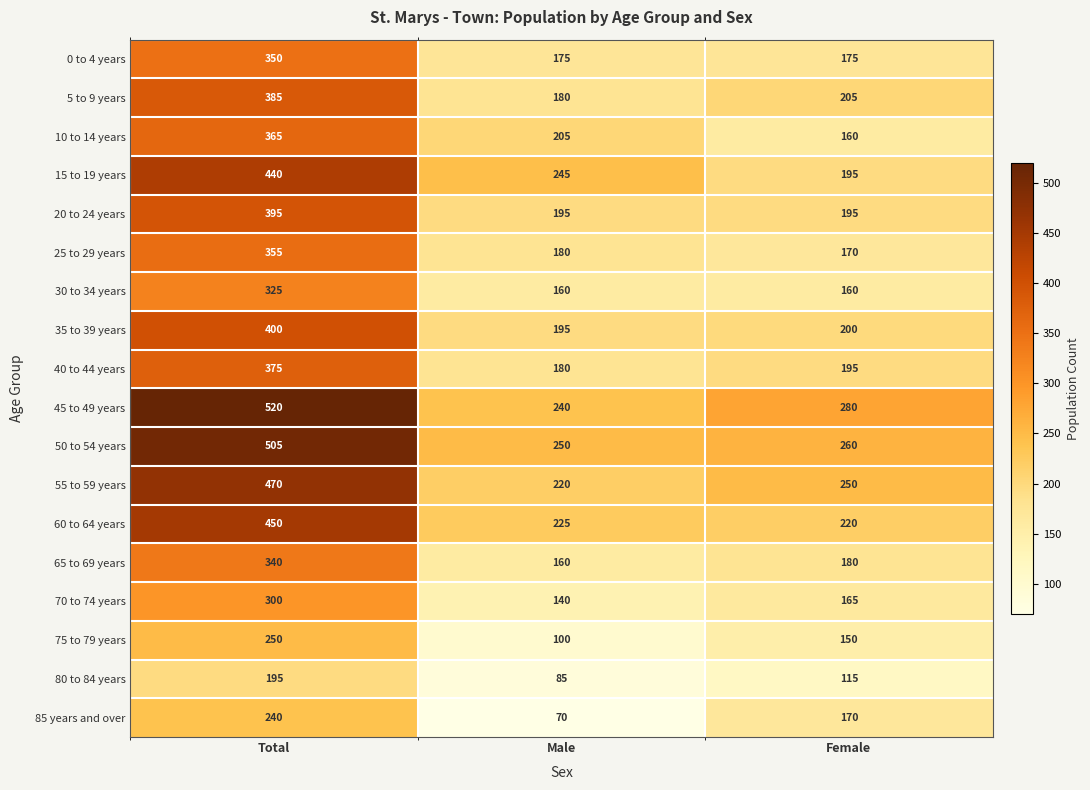

What is the difference between the highest and lowest values at Total?

325